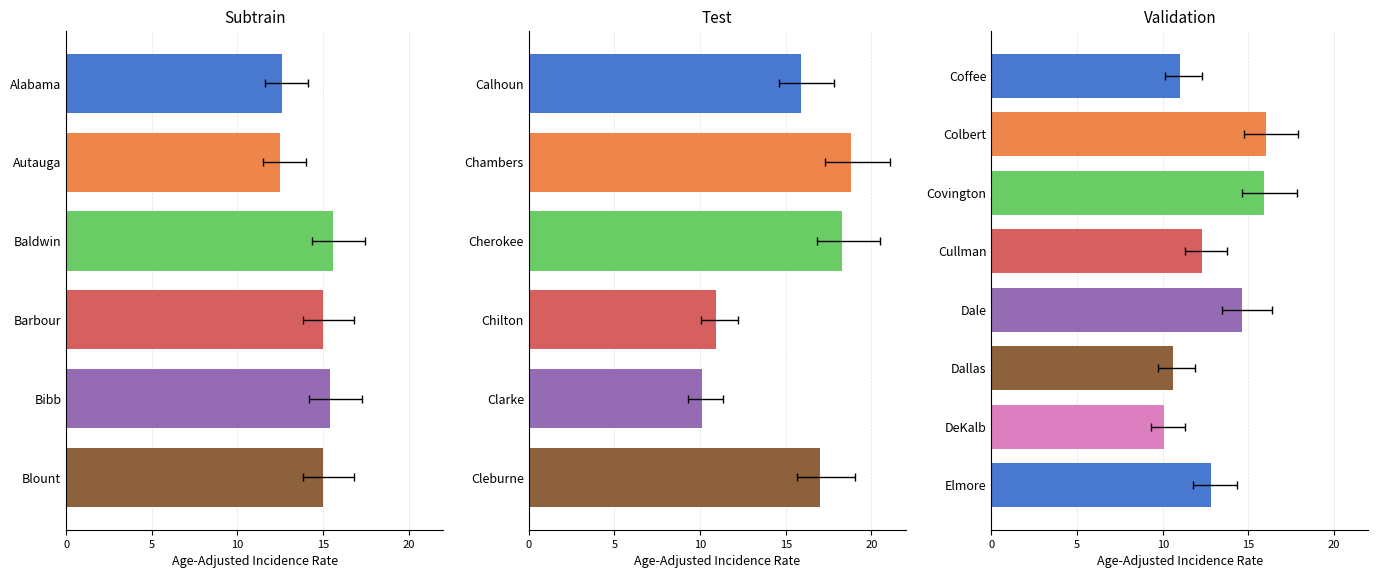

What is the change in value from Covington to Dale?

-1.3